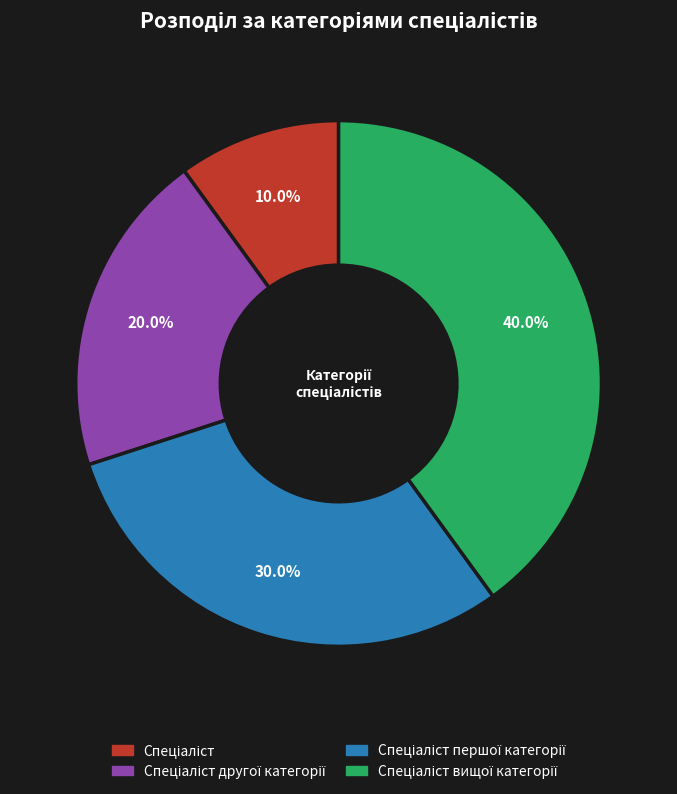

How many slices are in this pie chart?

4